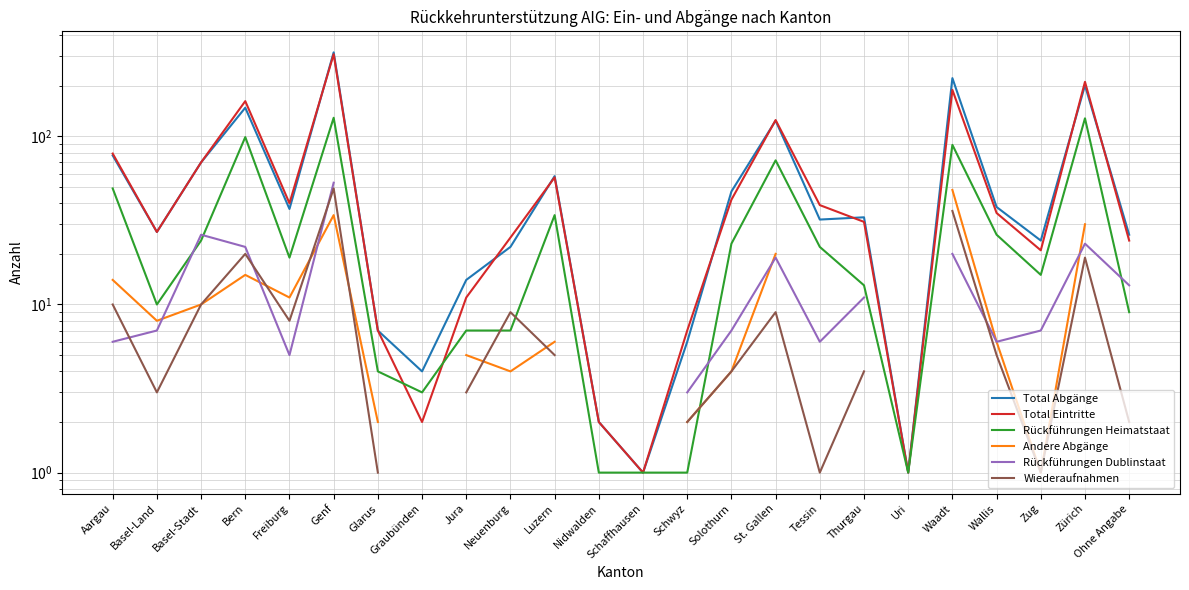

What is the lowest value of the Wiederaufnahmen series?

1.0